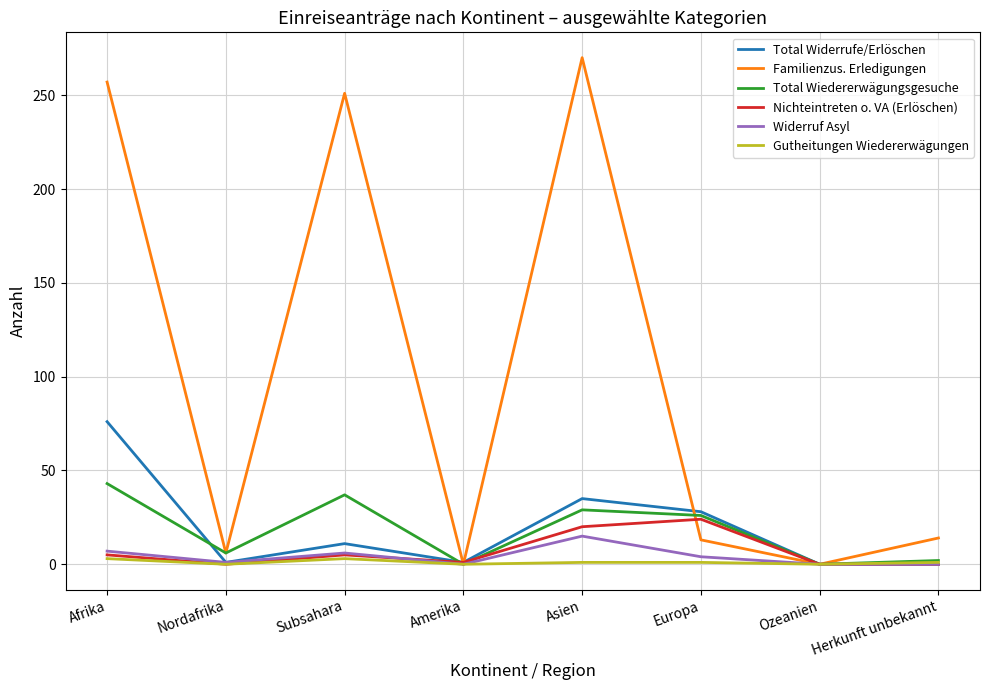

Which series changed the most between Asien and Europa?

Familienzus. Erledigungen